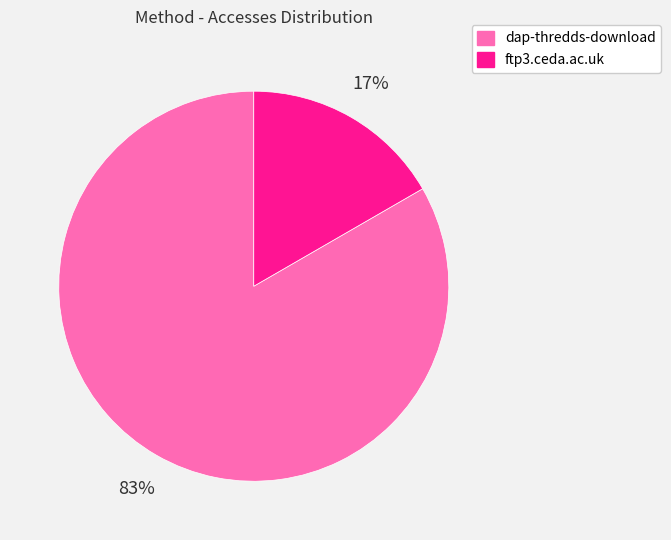

To the nearest percent, what is the average slice percentage?

50%